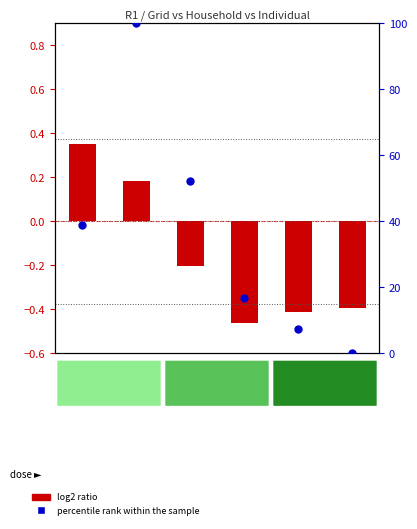

At how many categories does at least one series exceed 34?

3